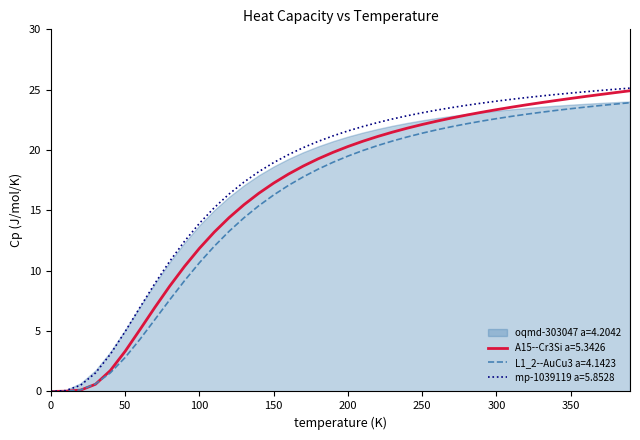

Is it true that oqmd-303047 a=4.2042 equals -15.1 at 0?

False